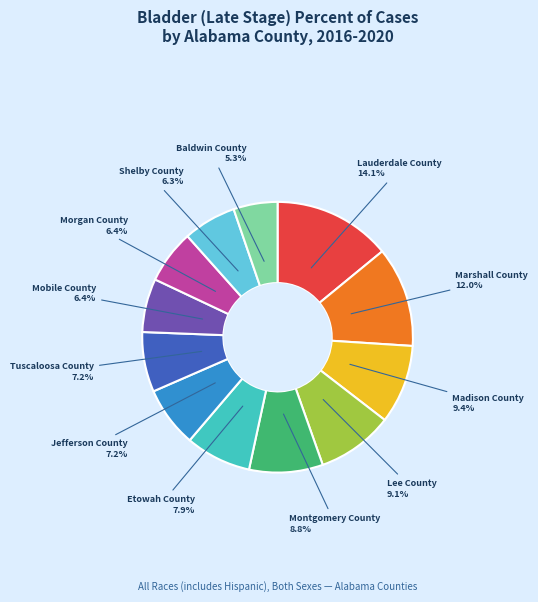

Is there any slice that represents more than half of the pie?

No